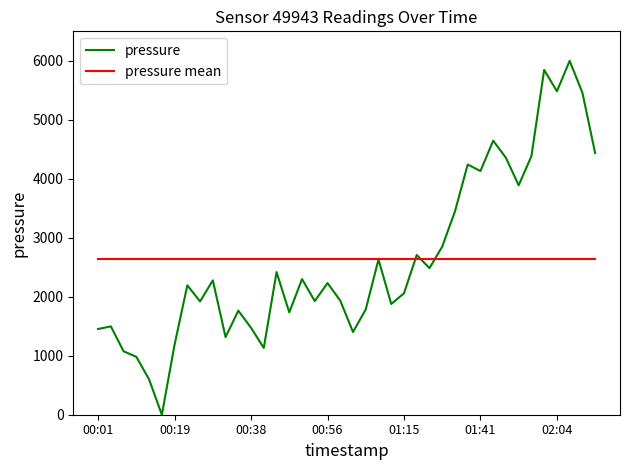

What is the sum of all pressure values?

105537.2